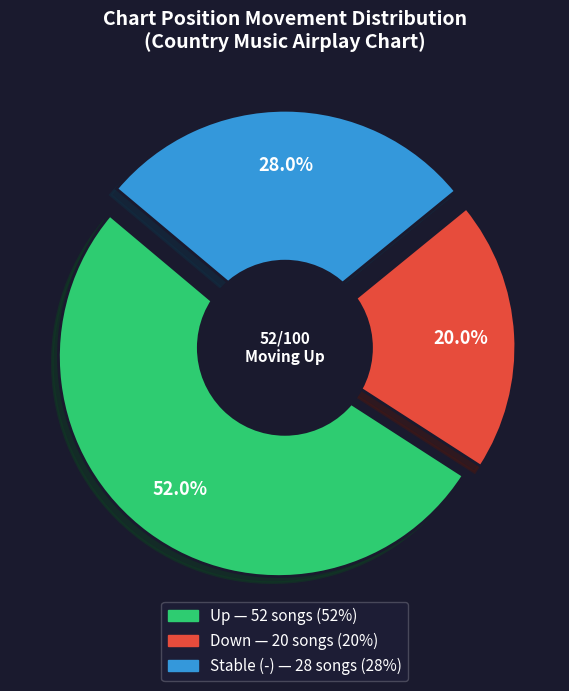

True or false: down accounts for 20% of the total.

True